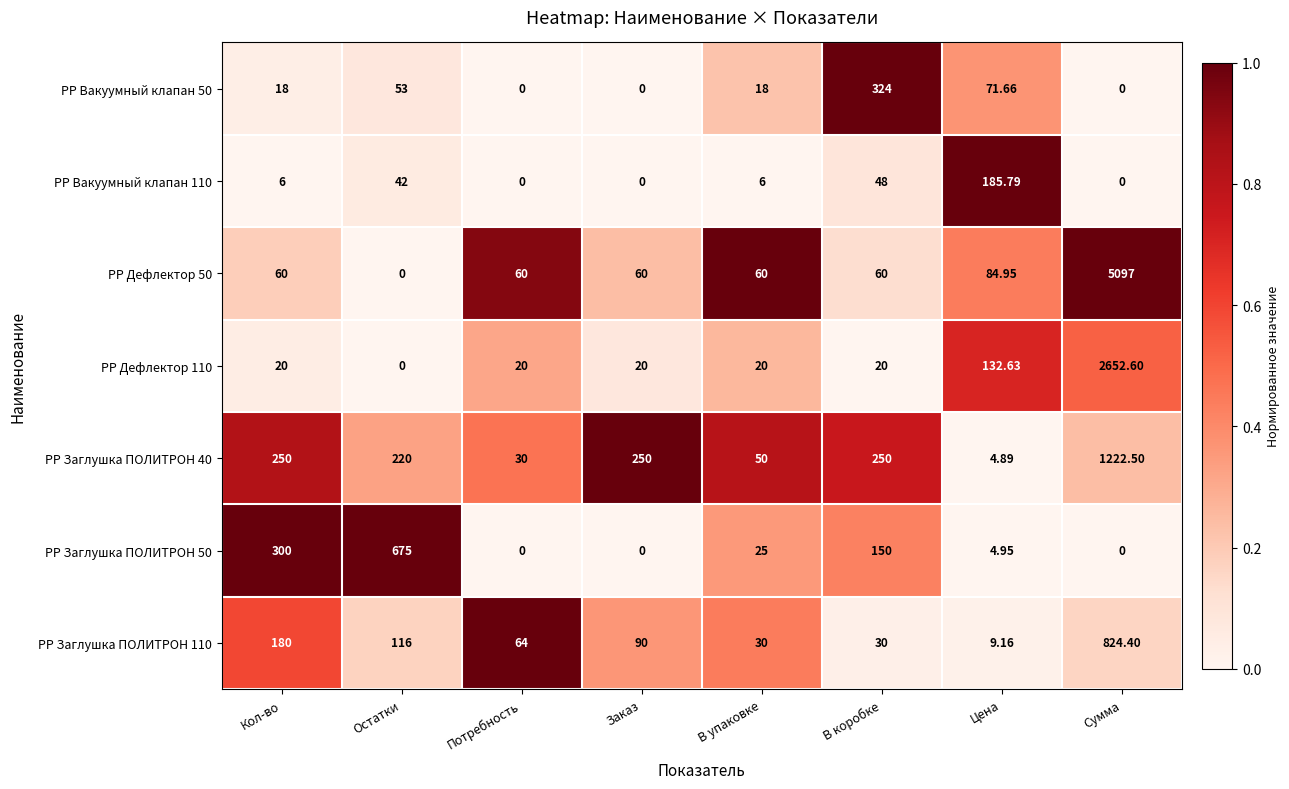

What is the difference between the highest and lowest values at Сумма?

5097.0